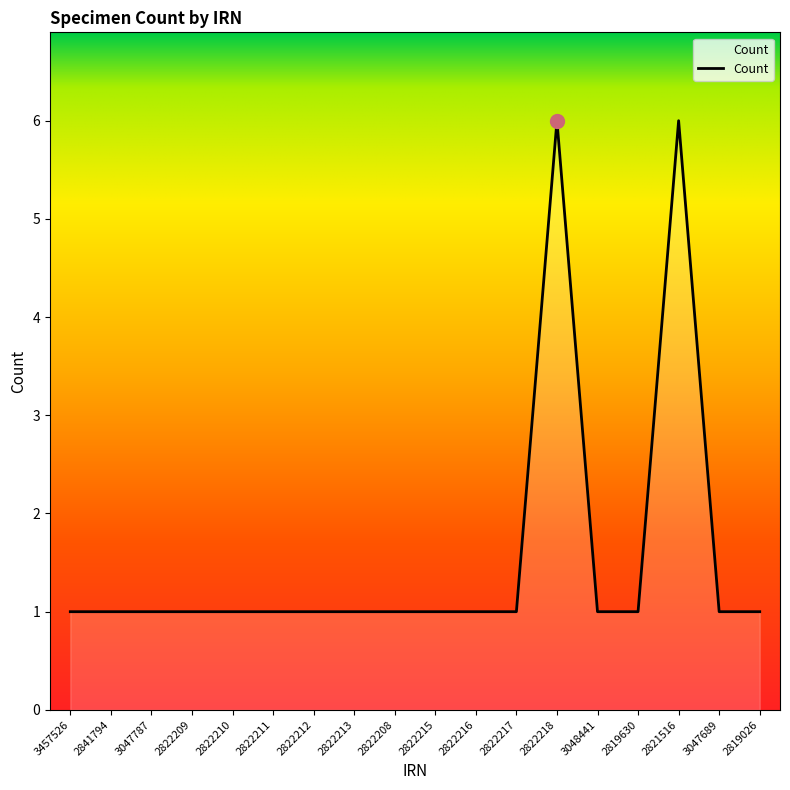

What is the greatest value displayed?

6